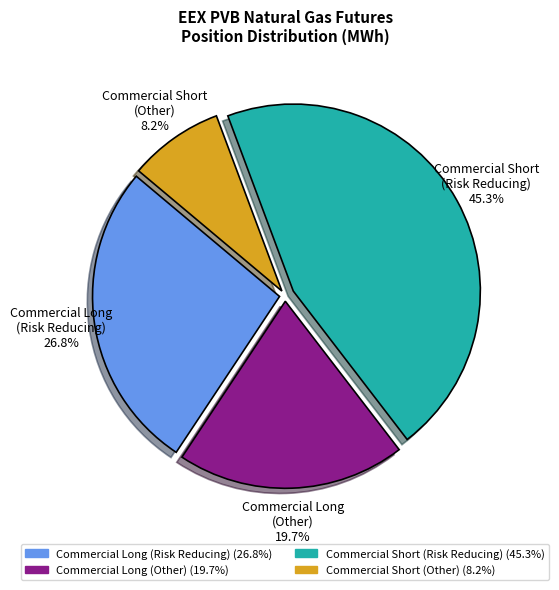

Is there a majority slice in this chart?

No